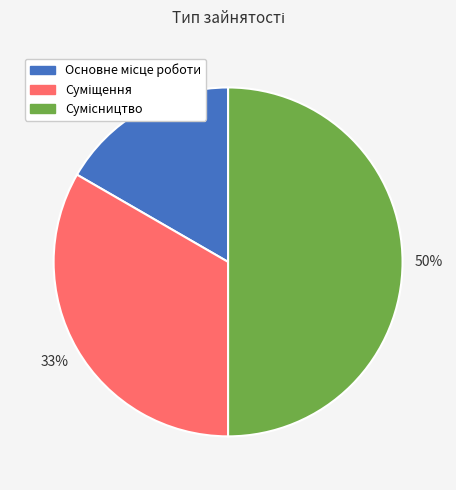

To the nearest percent, what is the difference between the largest and smallest slice percentages?

33%